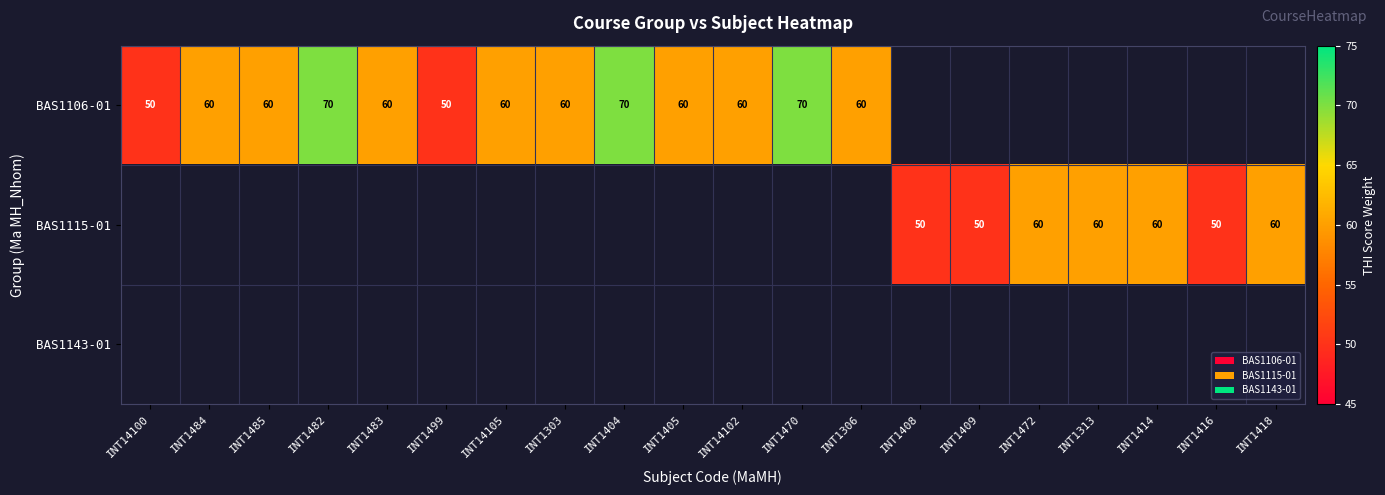

True or false: BAS1115-01 has a value of 28 at INT1472.

False